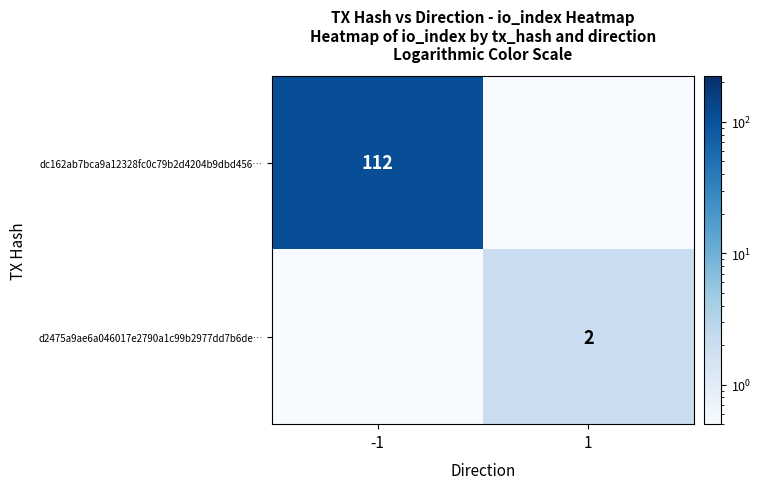

True or false: dc162ab7bca9a12328fc0c79b2d4204b9dbd456… has a value of 112.0 at -1.

True